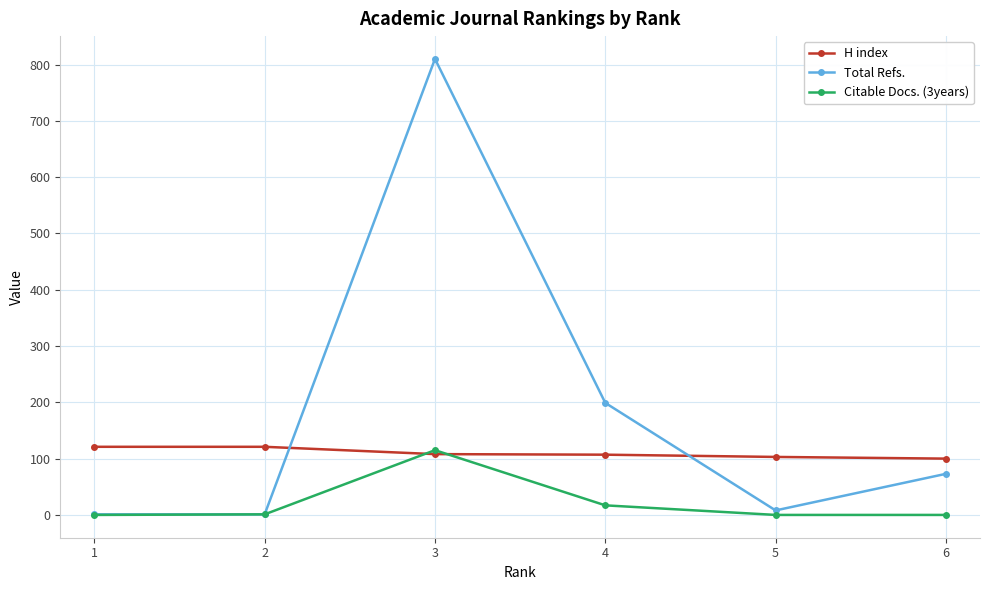

What is the value of the Total Refs. point at the 6th from the left?

73